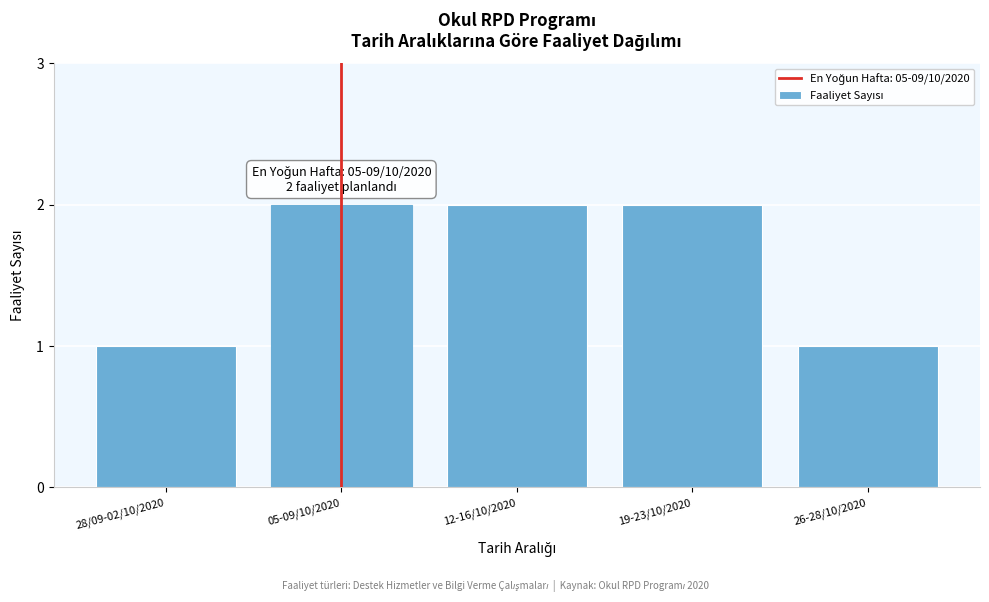

Reading left to right, what are all the values shown in this chart?

28/09-02/10/2020=1	05-09/10/2020=2	12-16/10/2020=2	19-23/10/2020=2	26-28/10/2020=1